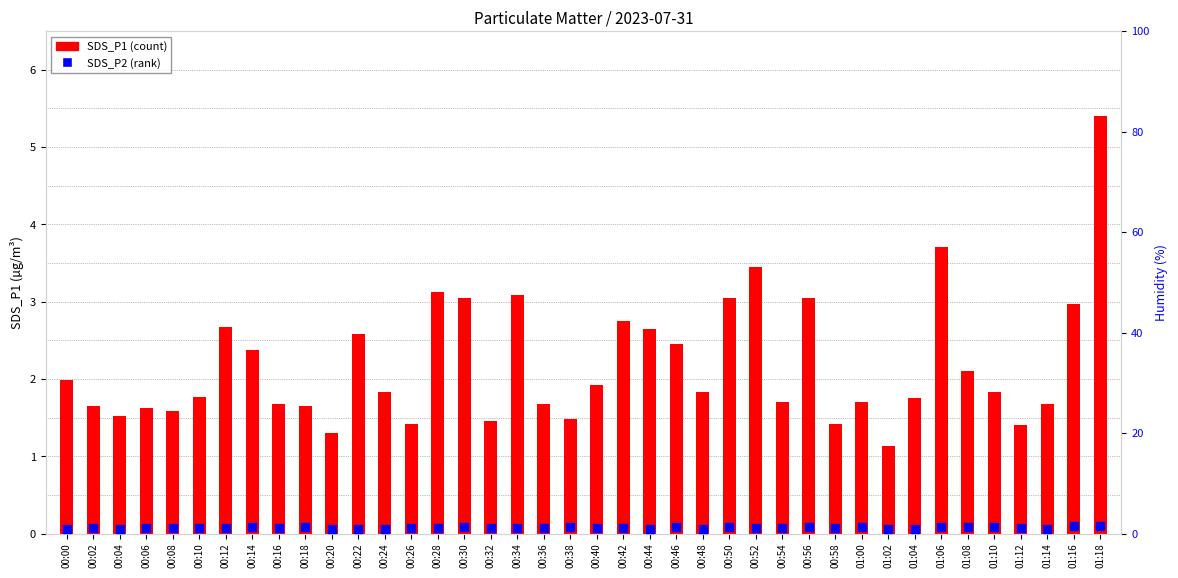

Is the value of SDS_P1 at 01:00 greater than the value of SDS_P2 at 00:26?

Yes